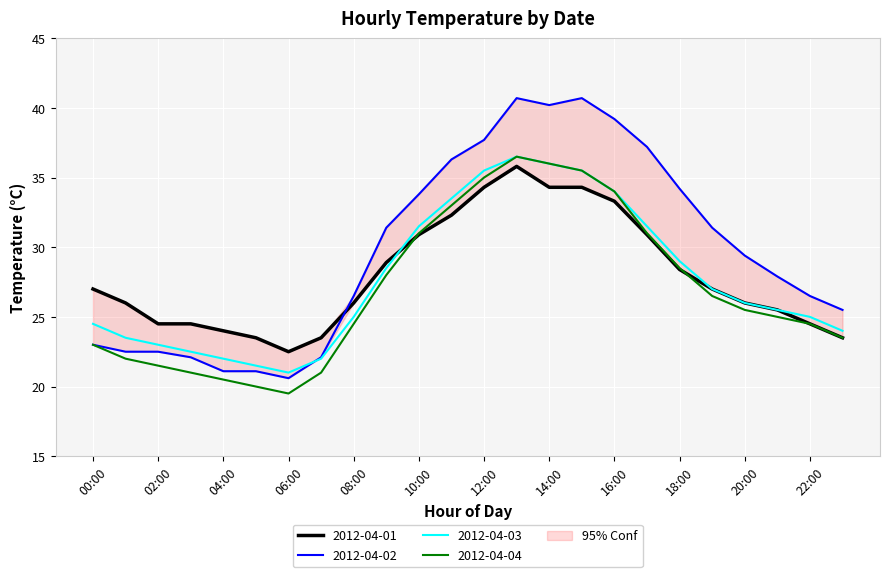

Reading left to right, extract all data points from this chart.

2012-04-01: 00:00=27.0	01:00=26.0	02:00=24.5	03:00=24.5	04:00=24.0	05:00=23.5	06:00=22.5	07:00=23.5	08:00=26.0	09:00=28.9	10:00=30.9	11:00=32.3	12:00=34.3	13:00=35.8	14:00=34.3	15:00=34.3	16:00=33.3	17:00=30.9	18:00=28.4	19:00=27.0	20:00=26.0	21:00=25.5	22:00=24.5	23:00=23.5
2012-04-02: 00:00=23.0	01:00=22.5	02:00=22.5	03:00=22.1	04:00=21.1	05:00=21.1	06:00=20.6	07:00=22.1	08:00=26.5	09:00=31.4	10:00=33.8	11:00=36.3	12:00=37.7	13:00=40.7	14:00=40.2	15:00=40.7	16:00=39.2	17:00=37.2	18:00=34.2	19:00=31.4	20:00=29.4	21:00=27.9	22:00=26.5	23:00=25.5
2012-04-03: 00:00=24.5	01:00=23.5	02:00=23.0	03:00=22.5	04:00=22.0	05:00=21.5	06:00=21.0	07:00=22.0	08:00=25.0	09:00=28.5	10:00=31.5	11:00=33.5	12:00=35.5	13:00=36.5	14:00=36.0	15:00=35.5	16:00=34.0	17:00=31.5	18:00=29.0	19:00=27.0	20:00=26.0	21:00=25.5	22:00=25.0	23:00=24.0
2012-04-04: 00:00=23.0	01:00=22.0	02:00=21.5	03:00=21.0	04:00=20.5	05:00=20.0	06:00=19.5	07:00=21.0	08:00=24.5	09:00=28.0	10:00=31.0	11:00=33.0	12:00=35.0	13:00=36.5	14:00=36.0	15:00=35.5	16:00=34.0	17:00=31.0	18:00=28.5	19:00=26.5	20:00=25.5	21:00=25.0	22:00=24.5	23:00=23.5